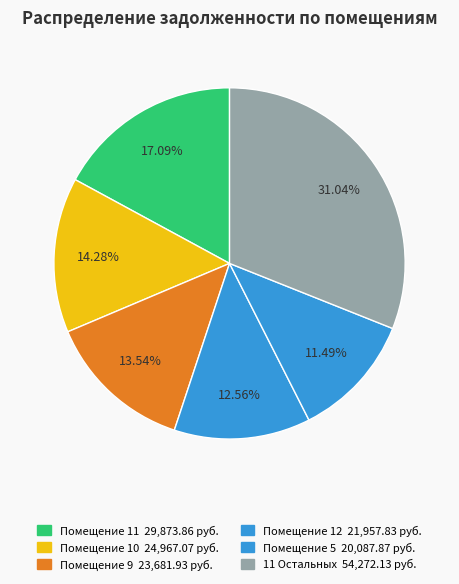

How many segments does this pie chart have?

6